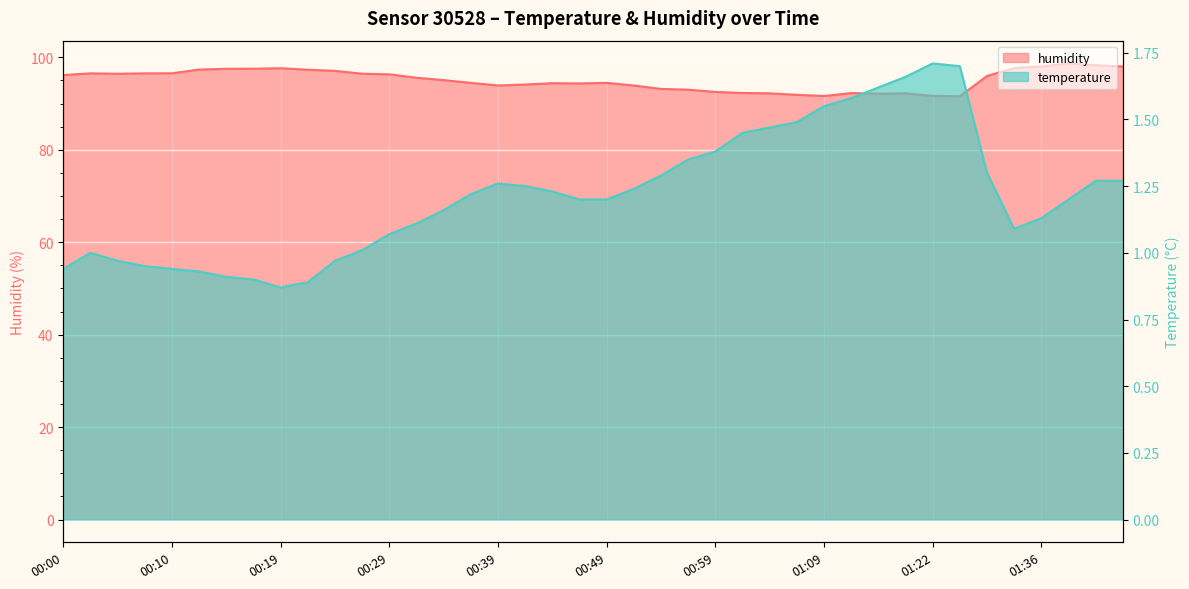

What is the difference between the temperature values at 01:43 and 01:07?

0.2